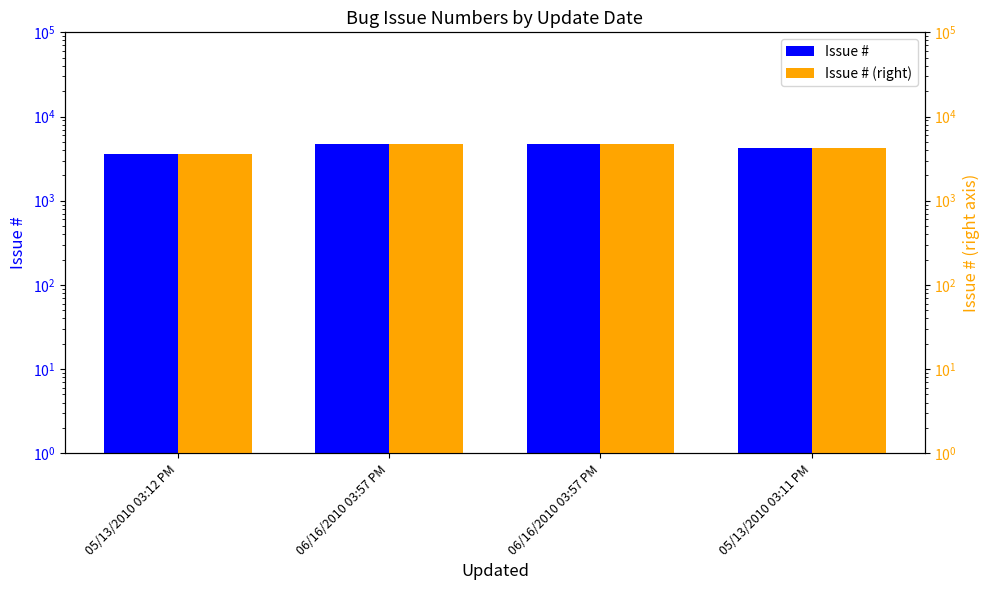

How many data points in Issue # (right) are above 4699?

1